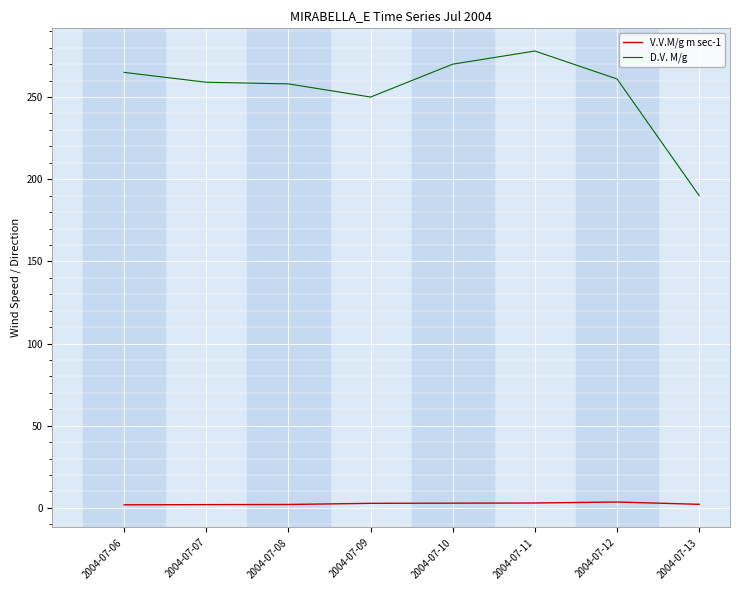

Which series has the widest spread of values?

D.V. M/g